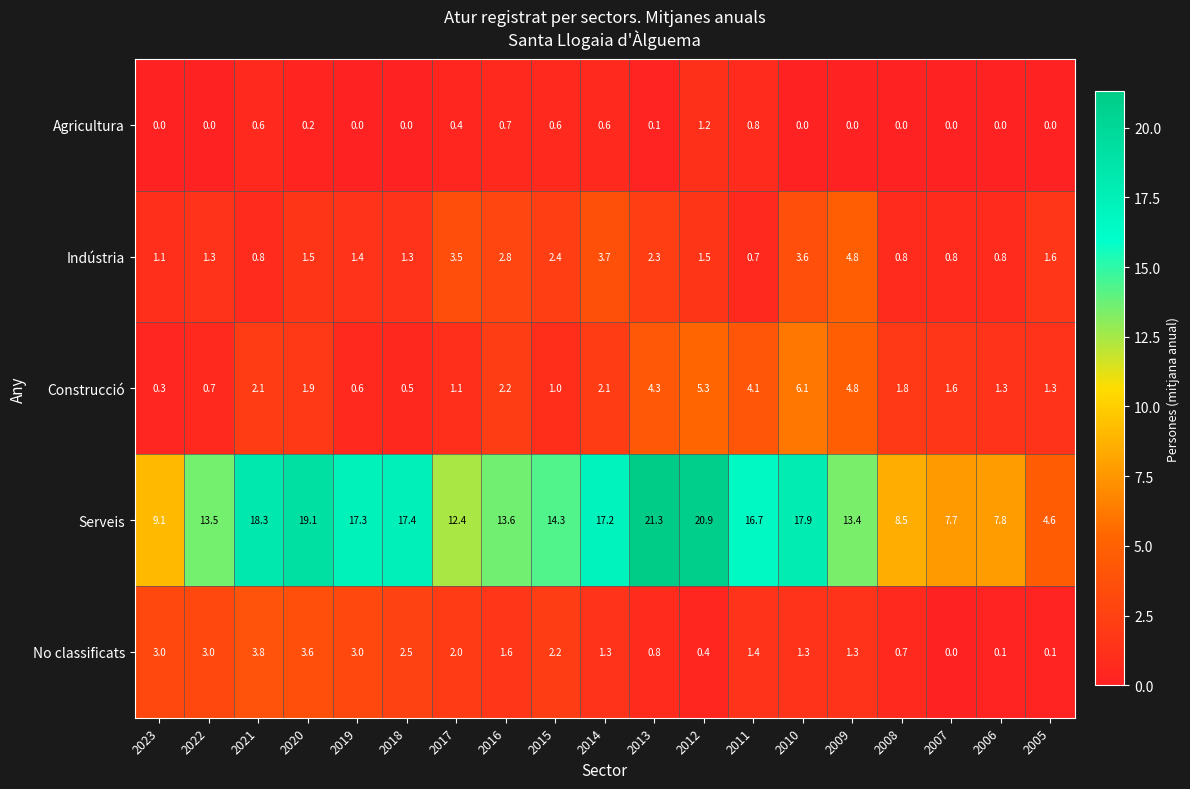

Rank the series at 2008 from highest to lowest value.

Serveis, Construcció, Indústria, No classificats, Agricultura